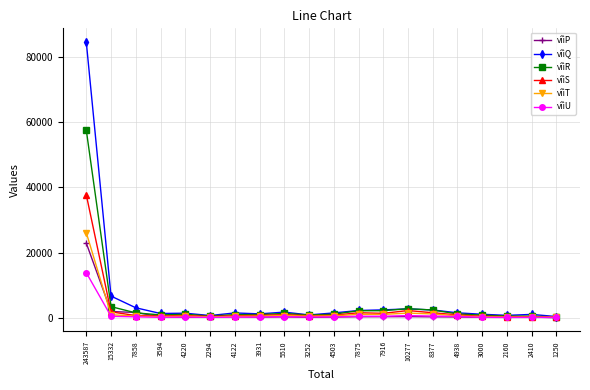

Does the chart display data point markers on the line(s)?

Yes